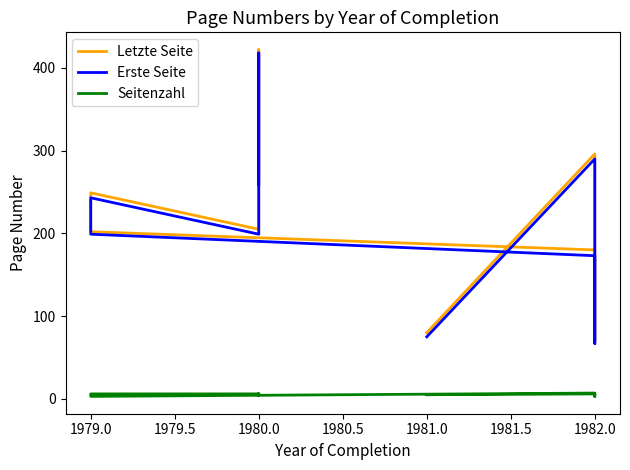

What is the minimum value shown in the chart?

3